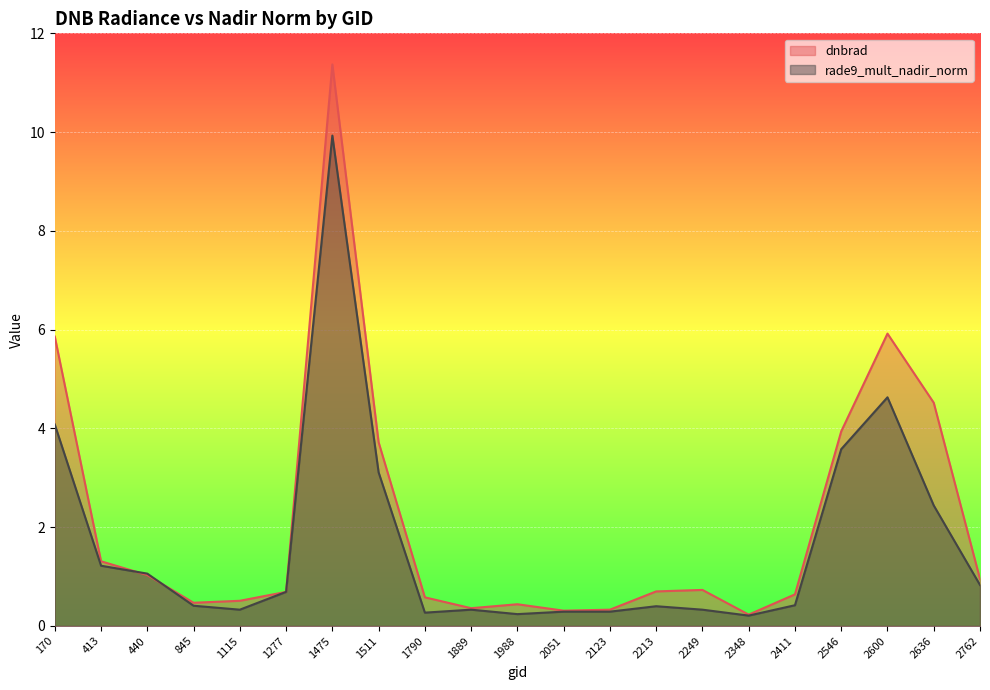

Where is the first local maximum for rade9_mult_nadir_norm?

1475